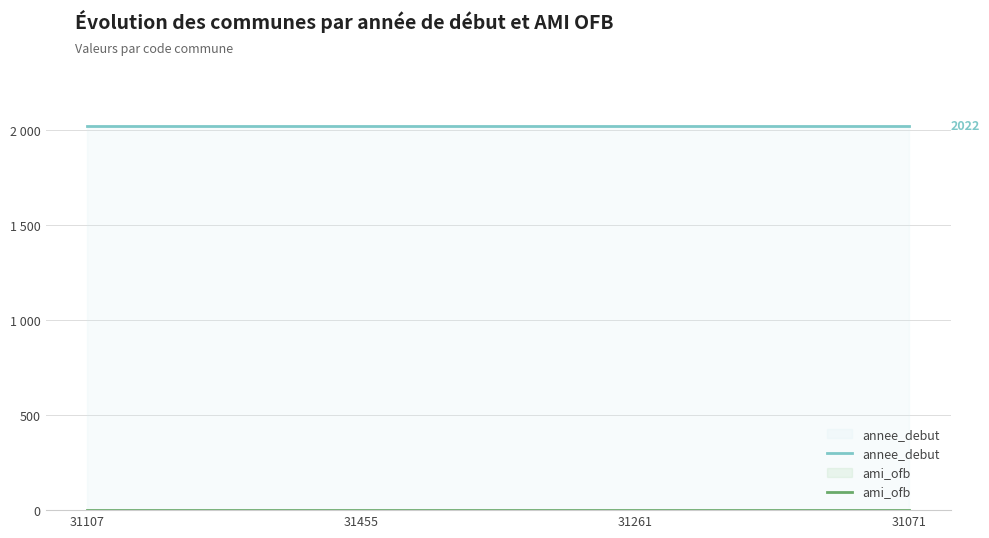

What is the label of the 3rd point from the right?

31455